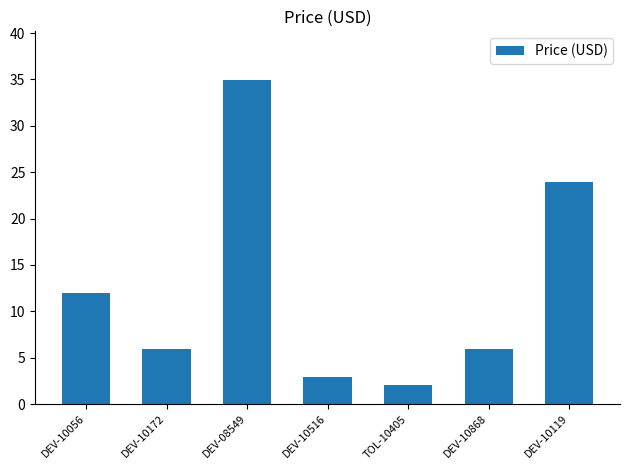

Where does the data first go above 5?

DEV-10056